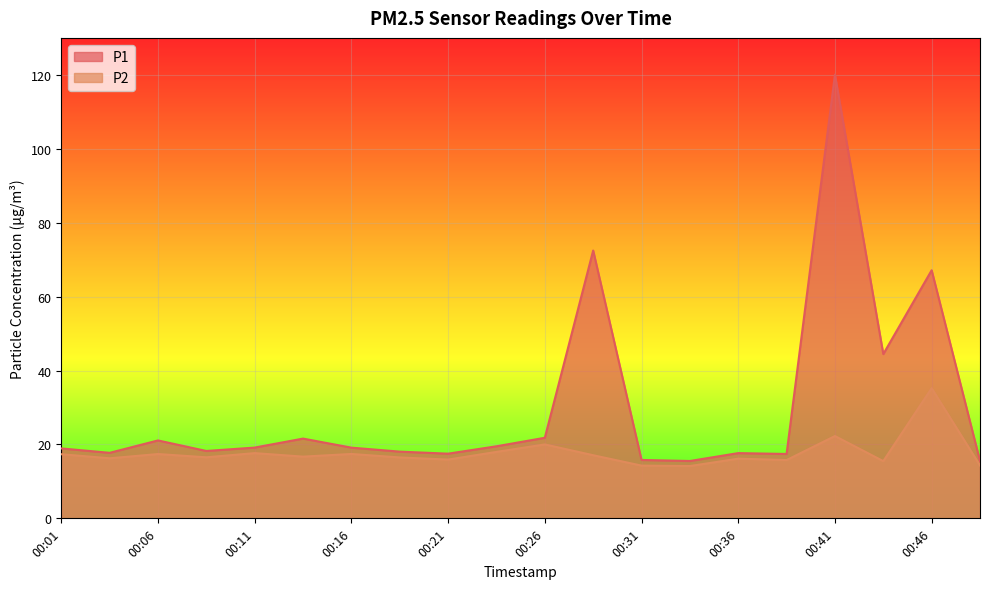

What is the approximate value of P1 at 00:44?

44.5